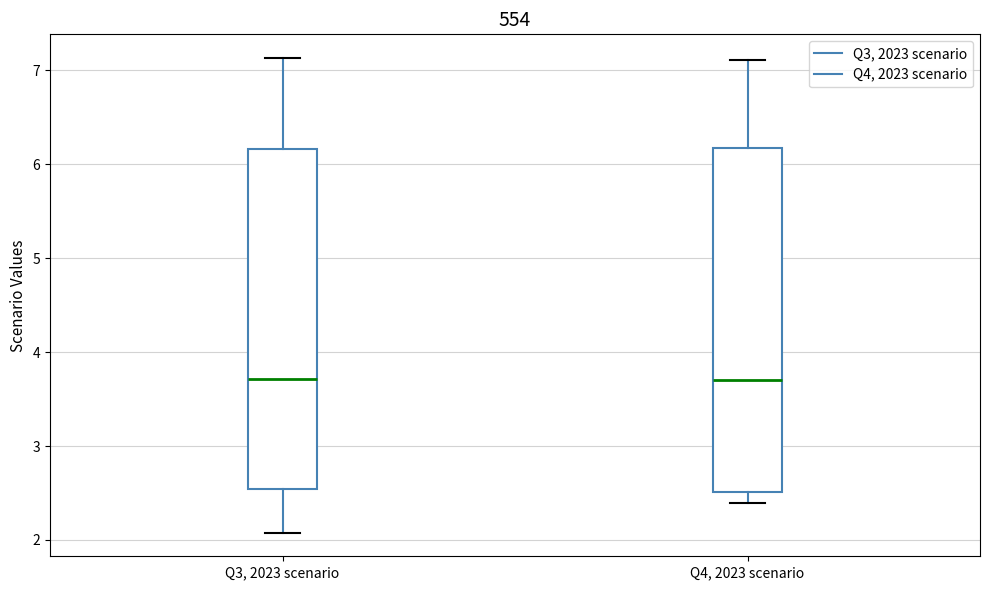

Reading left to right, transcribe this box plot: for each box, give where its median line is, the range the box spans, and where its two whiskers end, as read against the y-axis. The values are not printed on the chart, so give them approximately, as read against the axis.

Q3, 2023 scenario: median 3.7, box 2.5 to 6.2, whiskers 2.1 to 7.1
Q4, 2023 scenario: median 3.7, box 2.5 to 6.2, whiskers 2.4 to 7.1